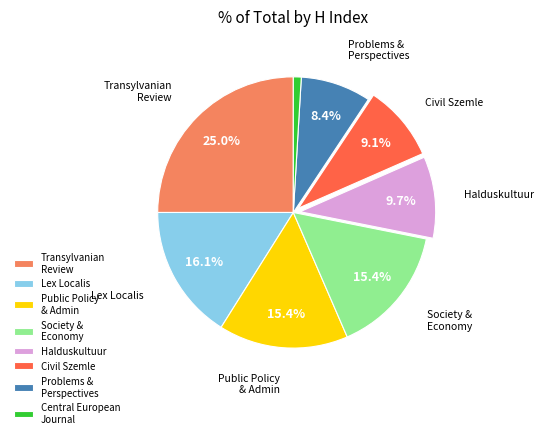

Which slice is the smallest?

Central European Journal